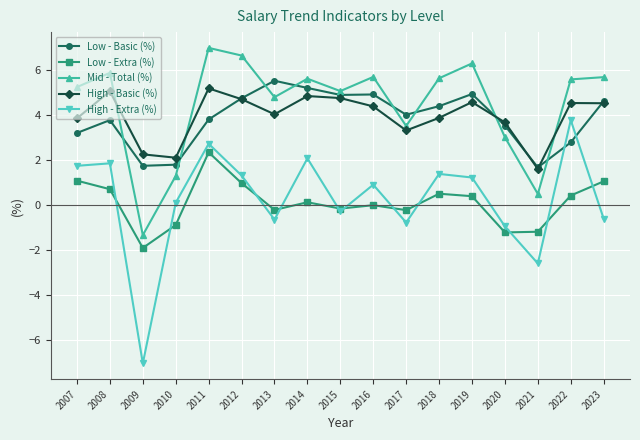

True or false: Mid - Total (%) and Low - Extra (%) intersect in this chart.

False